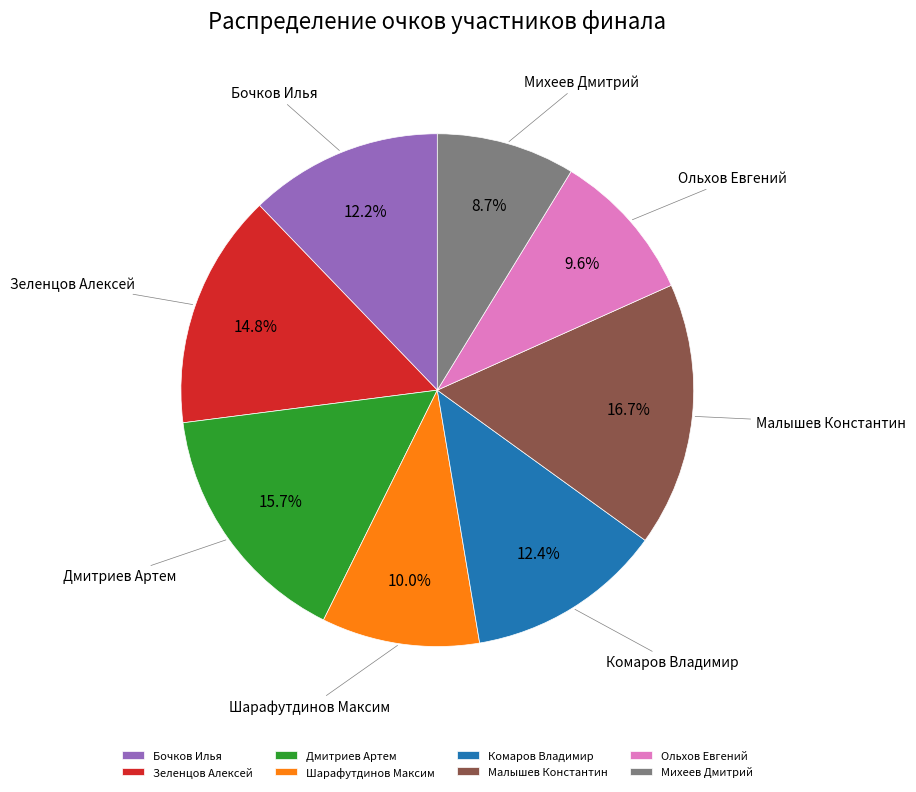

Combined, do Зеленцов Алексей and Михеев Дмитрий account for over 50%?

No